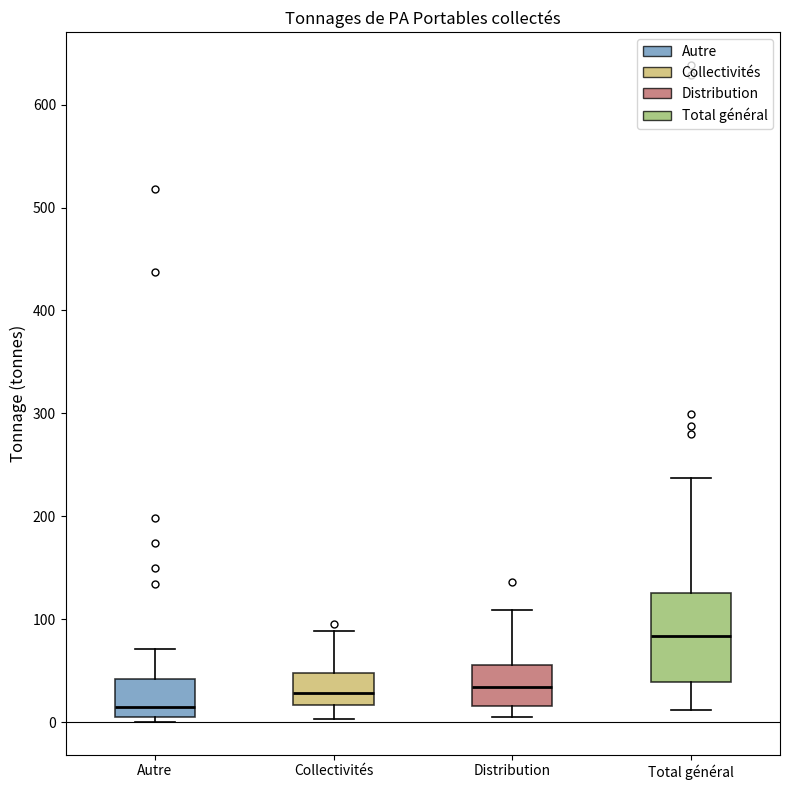

Reading left to right, transcribe this box plot: for each box, give where its median line is, the range the box spans, and where its two whiskers end, as read against the y-axis. The values are not printed on the chart, so give them approximately, as read against the axis.

Autre: median 20, box 10 to 40, whiskers 0 to 70
Collectivités: median 30, box 20 to 50, whiskers 0 to 90
Distribution: median 30, box 20 to 60, whiskers 10 to 110
Total général: median 80, box 40 to 130, whiskers 10 to 240